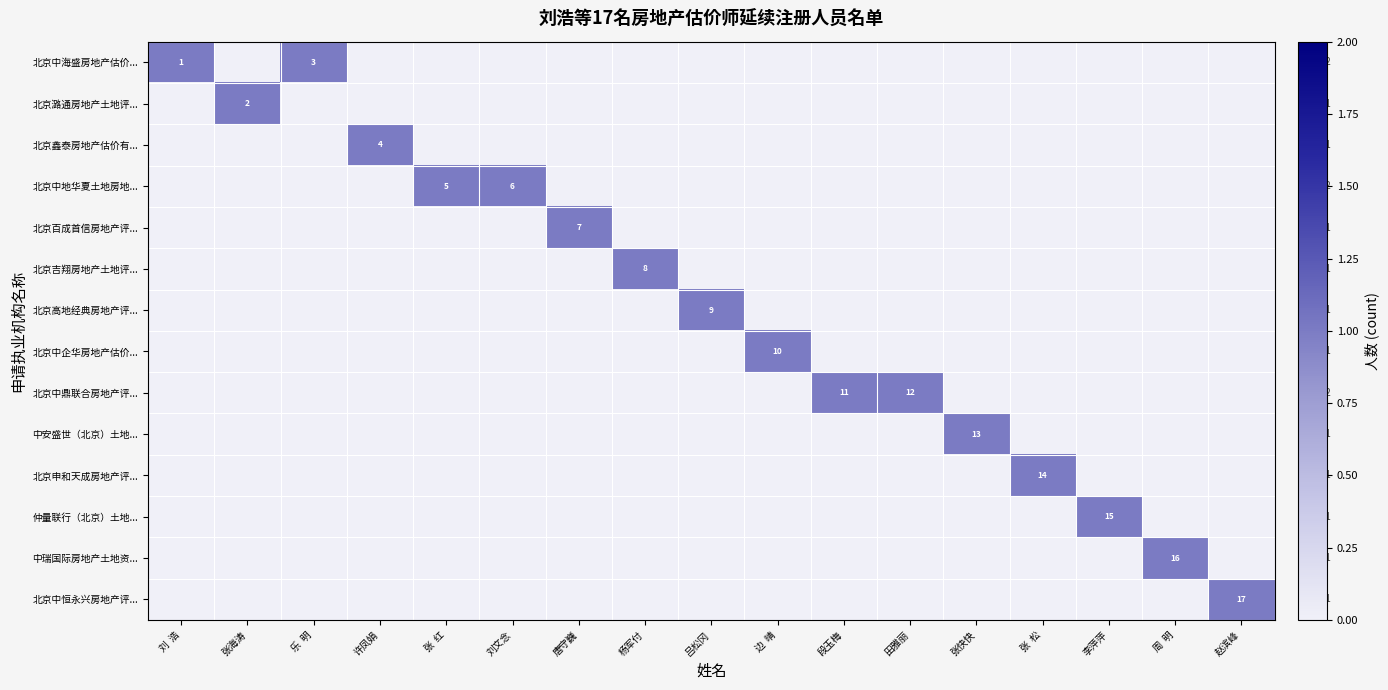

True or false: 北京中企华房地产估价... has a value of 13 at 边  晴.

False